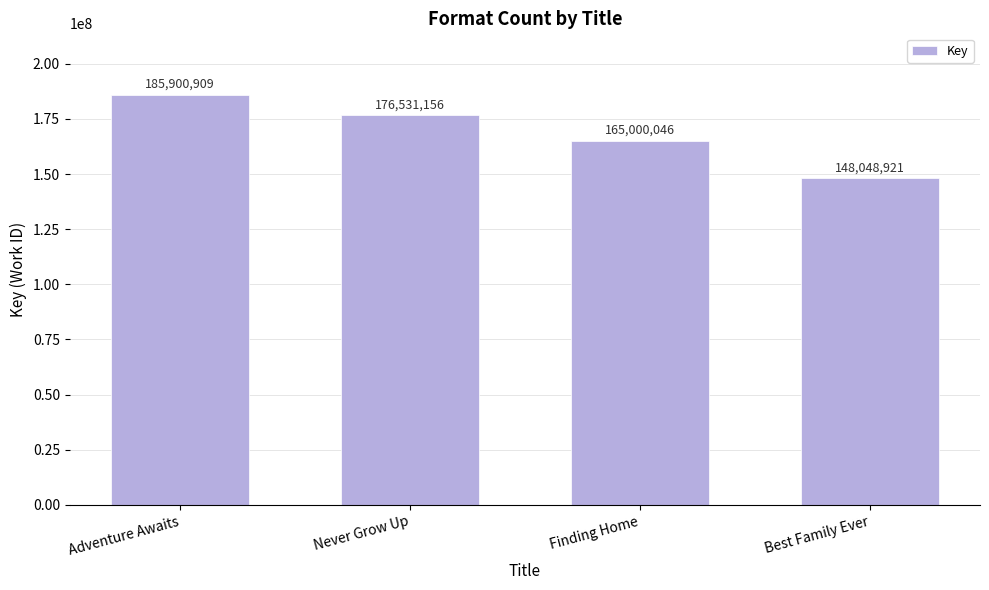

List the labels in order of value, largest first.

Adventure Awaits, Never Grow Up, Finding Home, Best Family Ever